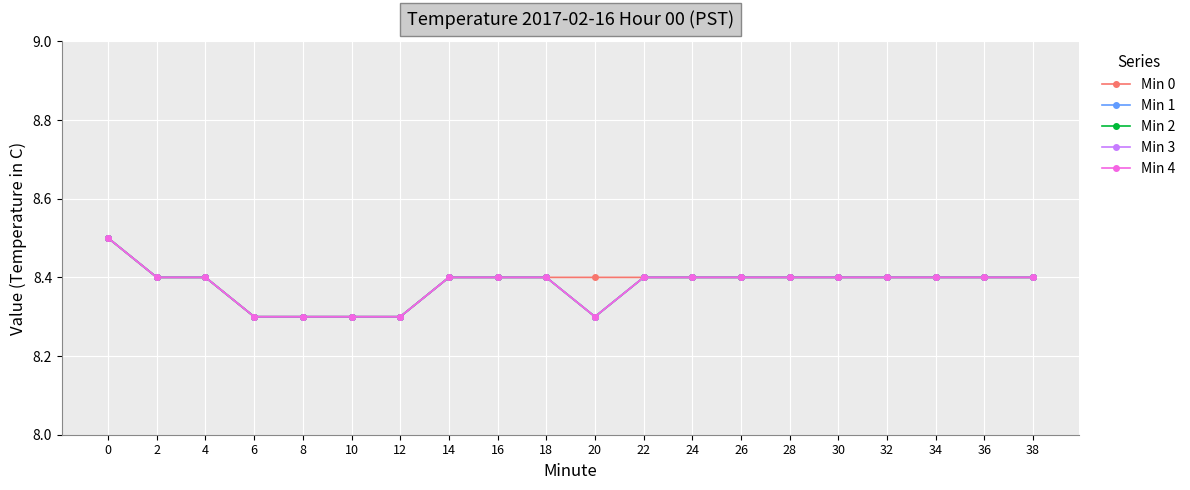

Is this an area chart (filled region under the line)?

No